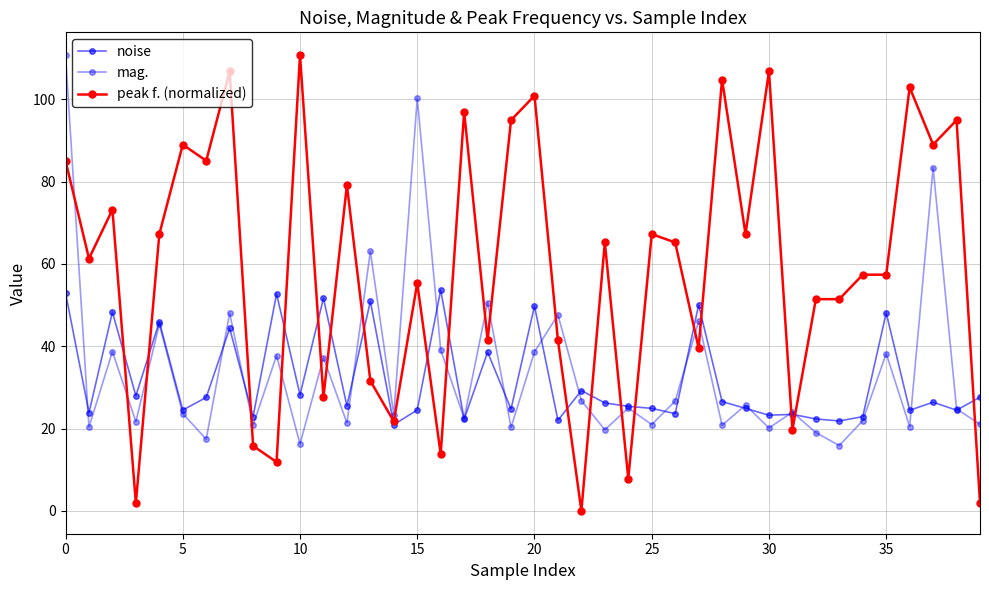

How many categories are shown in the chart?

40